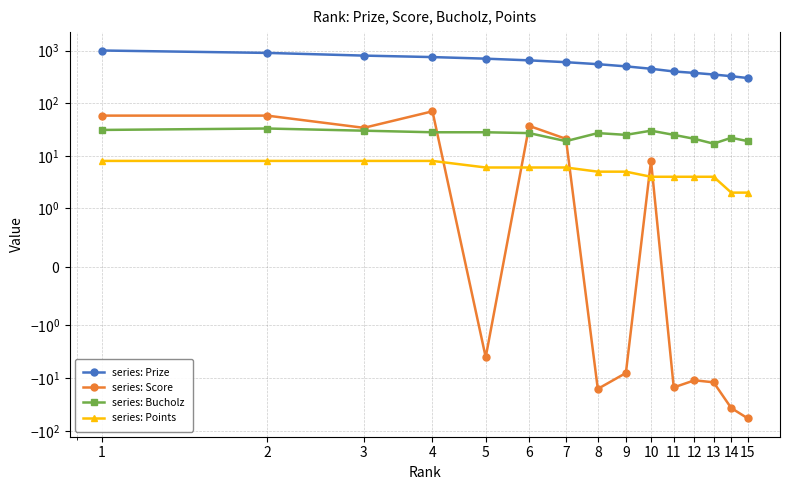

True or false: series: Prize and series: Bucholz intersect in this chart.

False